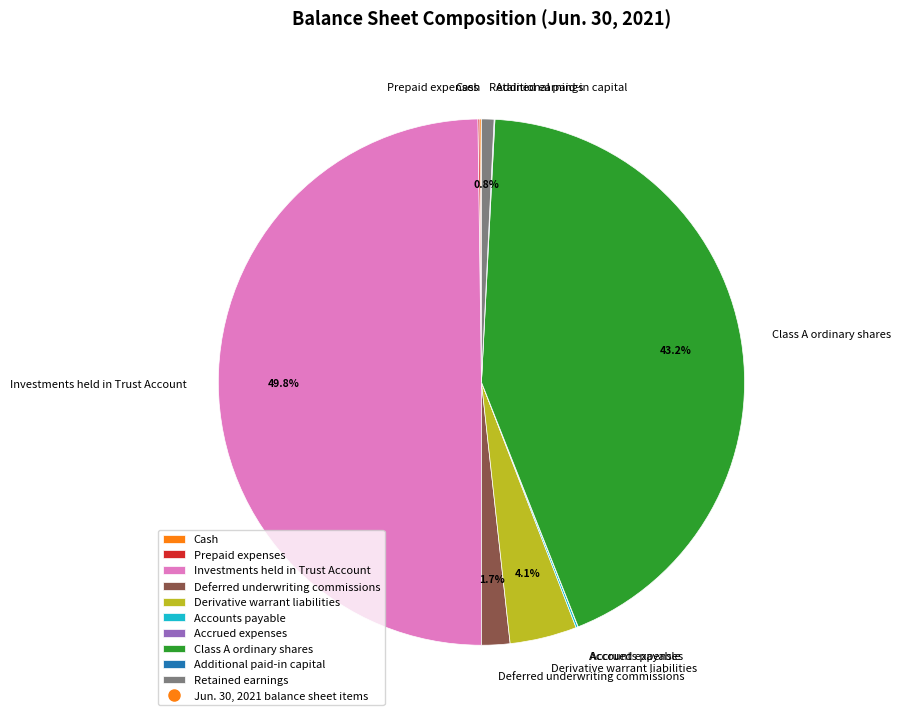

How much of the chart is everything except Derivative warrant liabilities?

95.9%